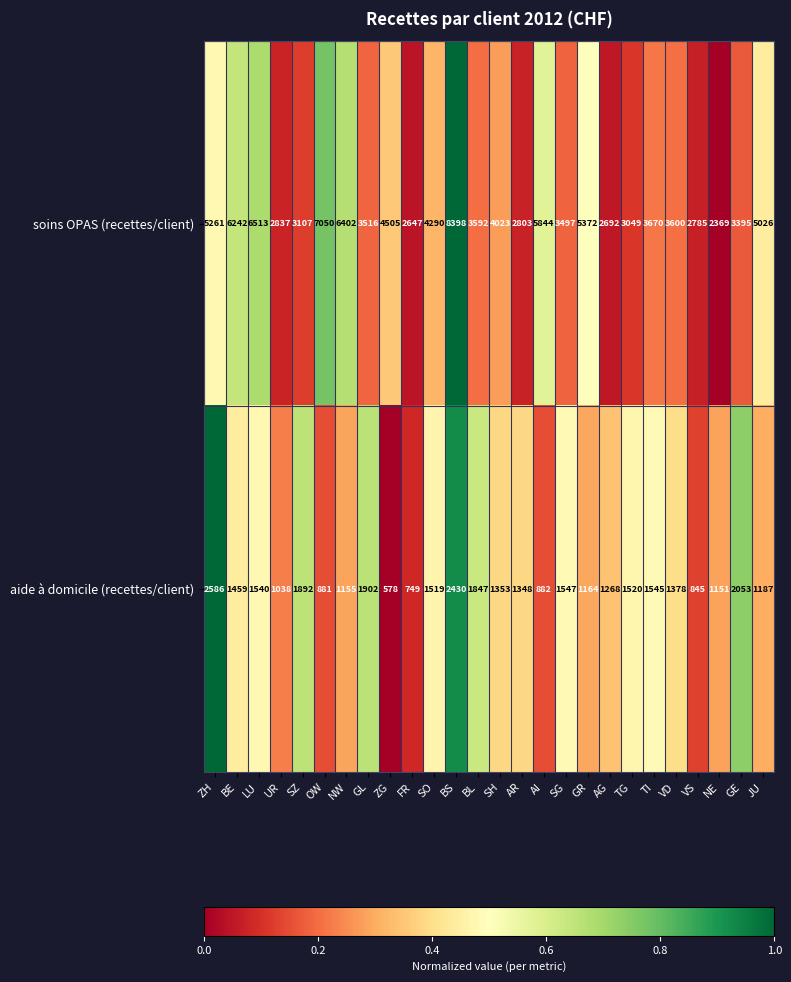

Between BL and TI, which series saw the biggest shift?

aide à domicile (recettes/client)